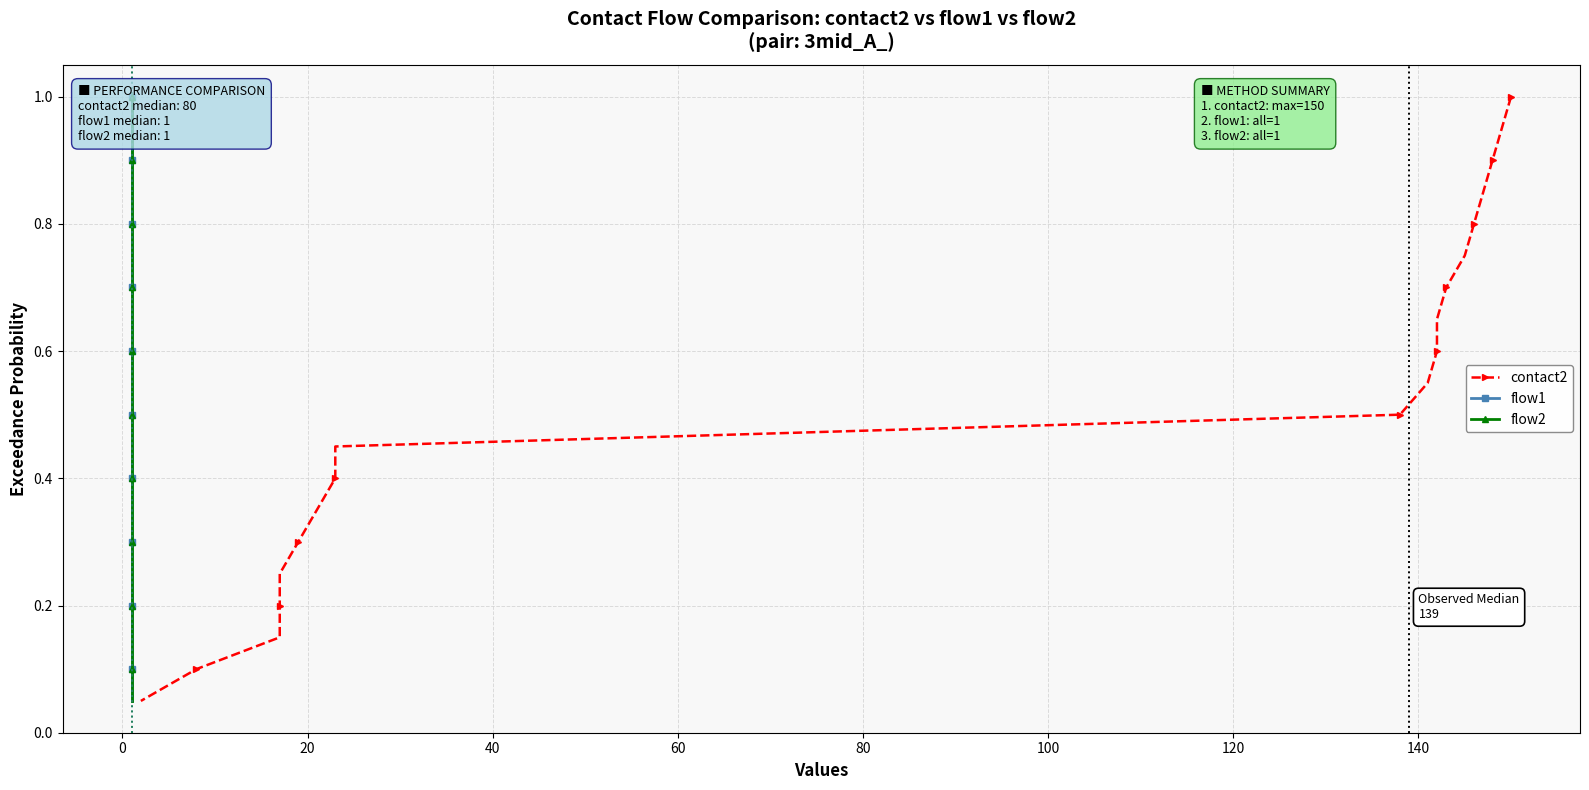

Is it true that flow2 equals 0.8 at 10?

False